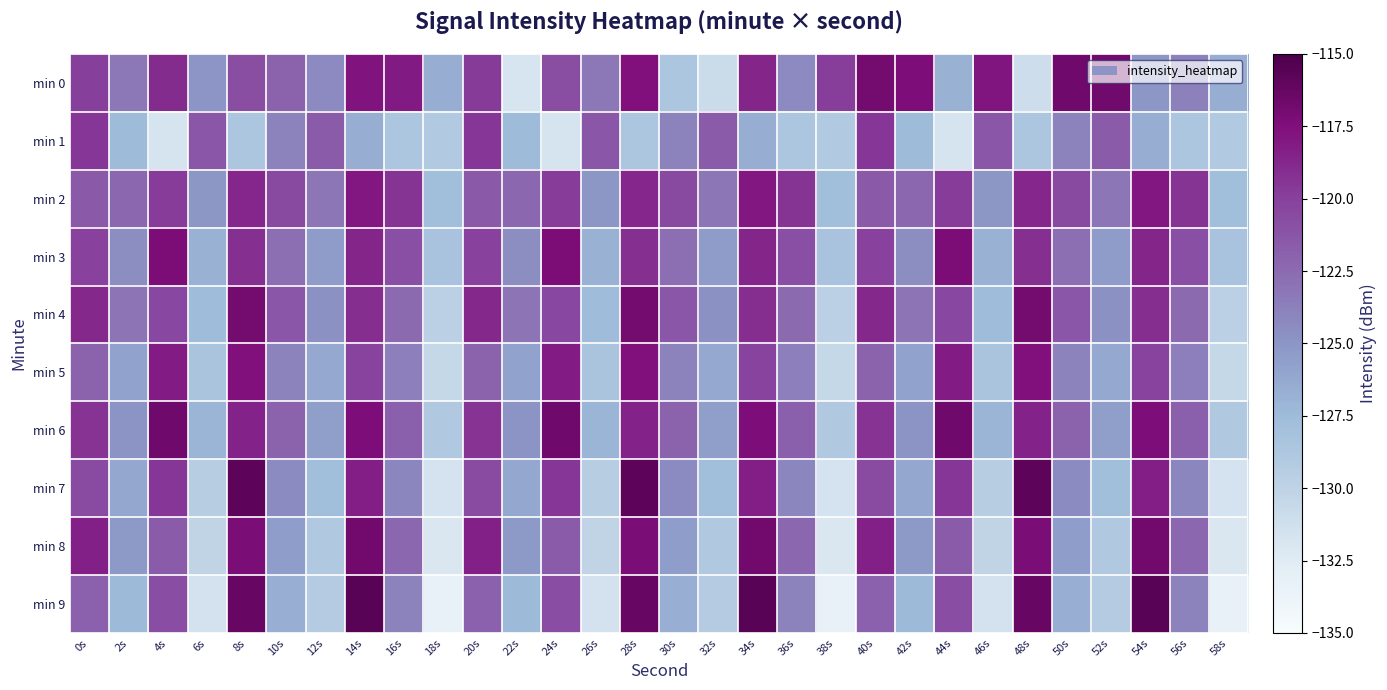

At 36s, list the series in order from smallest to largest.

min 1, min 0, min 7, min 9, min 5, min 4, min 8, min 6, min 3, min 2